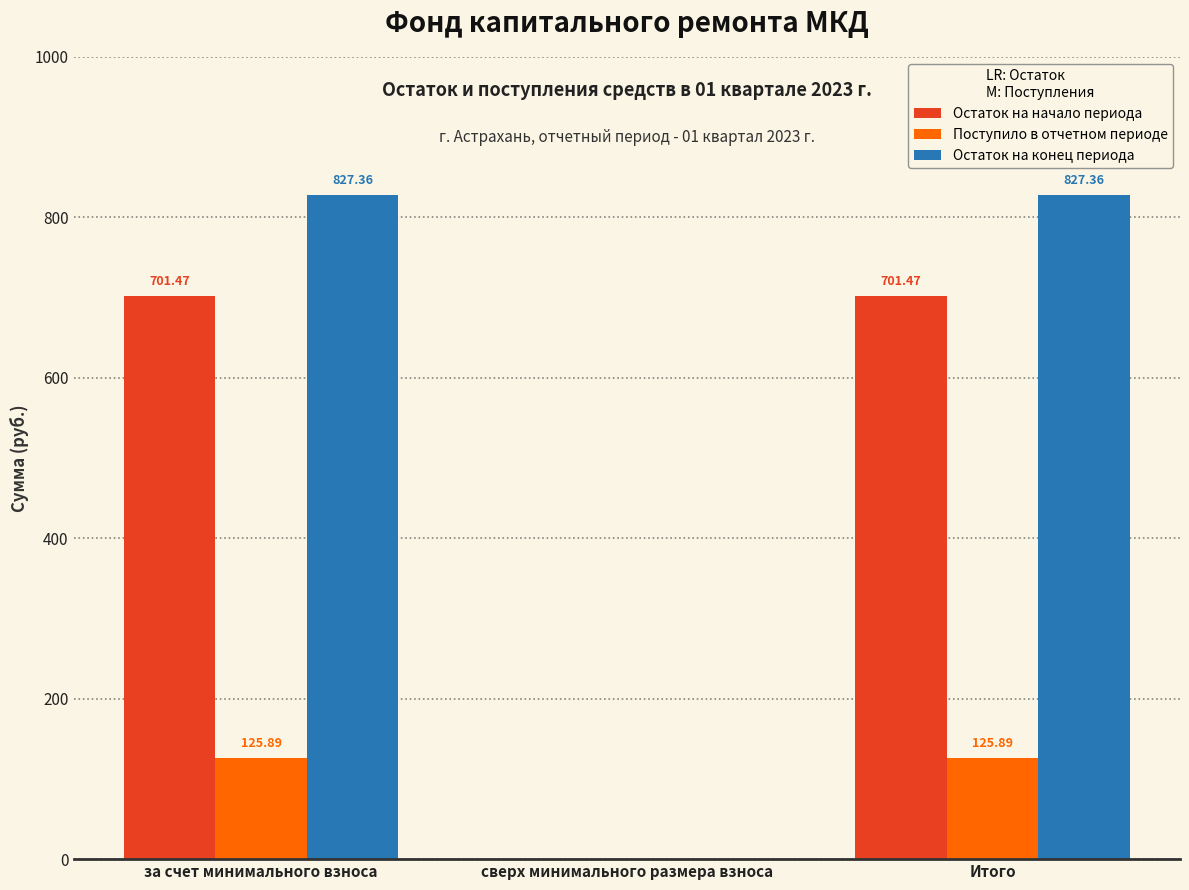

At which label is Остаток на конец периода closest to 413?

сверх минимального размера взноса